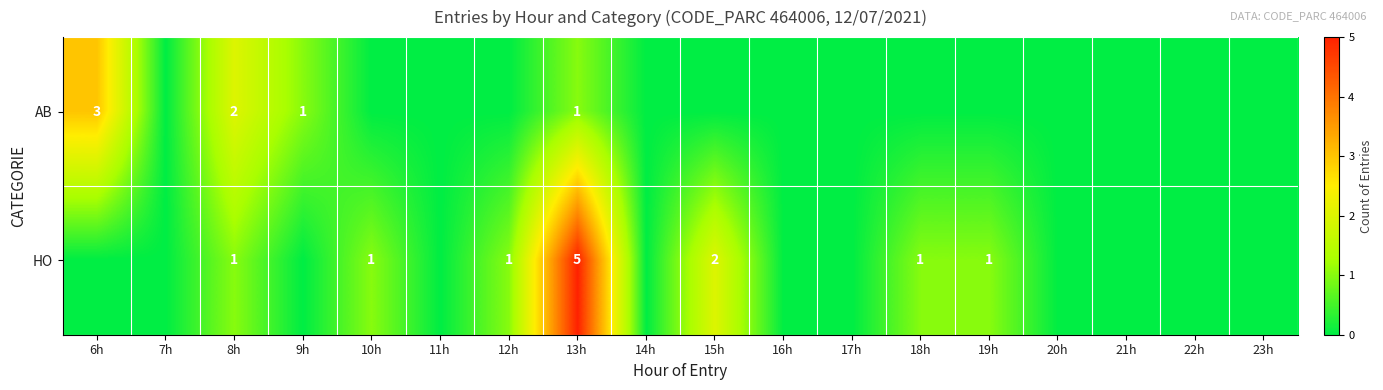

At which label does row_1 reach its minimum?

6h